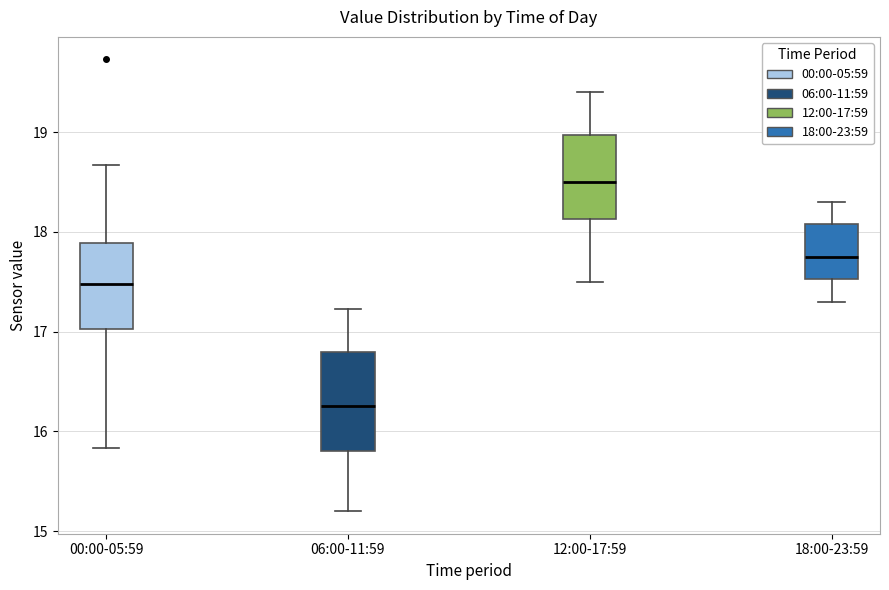

Where is the lower edge of the box for 18:00-23:59 on the y-axis? The values are not printed on the chart, so give them approximately, as read against the axis.

17.5